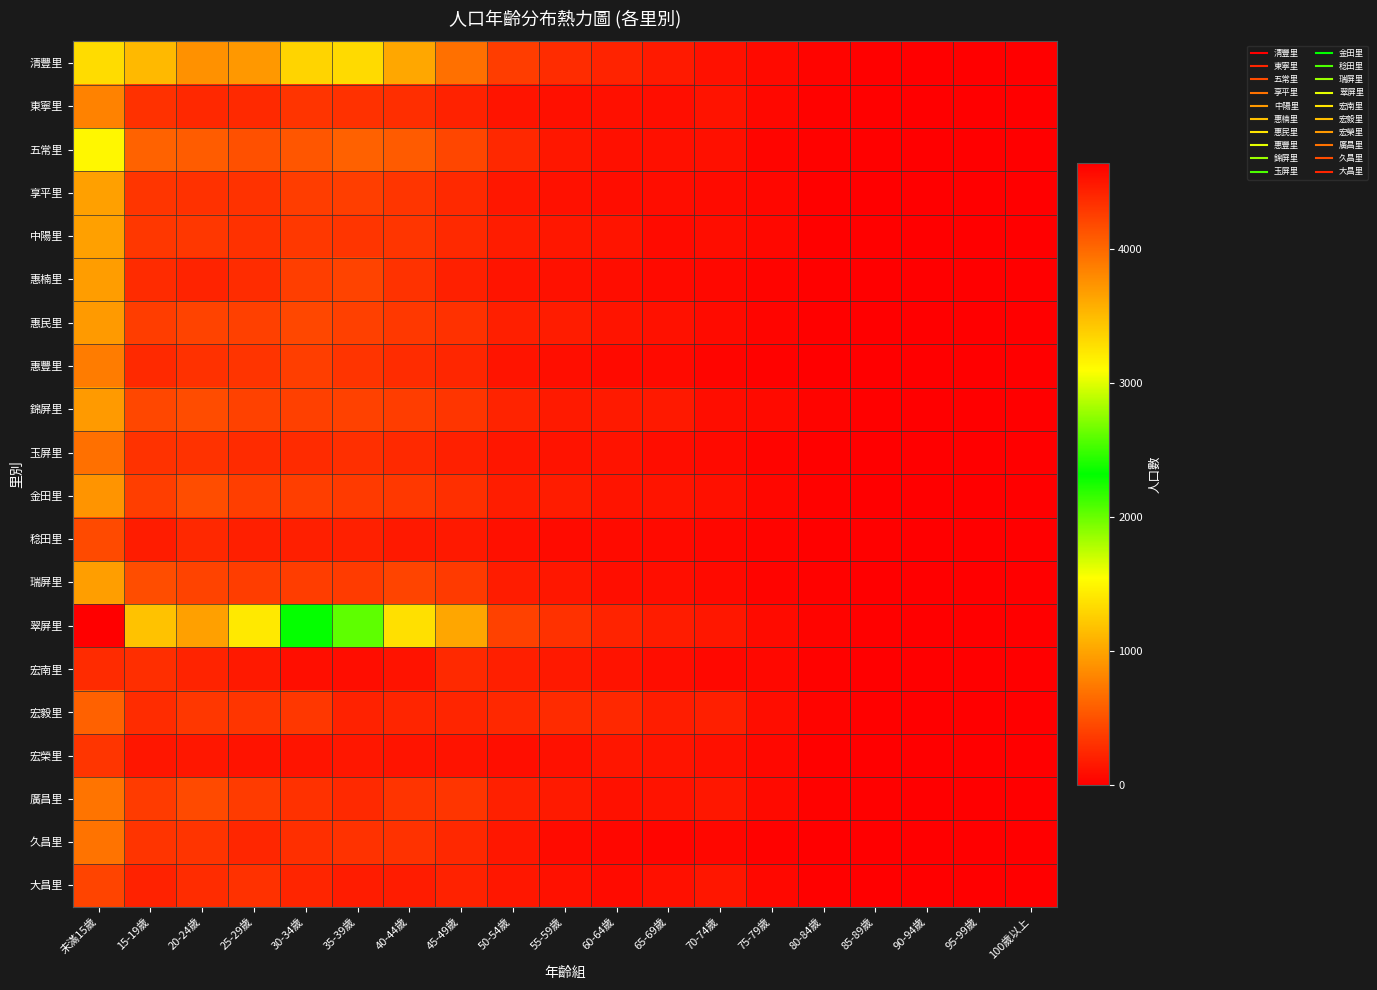

Reading left to right, list all the values displayed in this chart.

清豐里: 未滿15歲=3300	15-19歲=1128	20-24歲=884	25-29歲=927	30-34歲=1289	35-39歲=1324	40-44歲=1015	45-49歲=688	50-54歲=372	55-59歲=274	60-64歲=219	65-69歲=164	70-74歲=115	75-79歲=69	80-84歲=30	85-89歲=15	90-94歲=1	95-99歲=0	100歲以上=0
東寧里: 未滿15歲=795	15-19歲=303	20-24歲=245	25-29歲=254	30-34歲=323	35-39歲=303	40-44歲=281	45-49歲=217	50-54歲=127	55-59歲=105	60-64歲=105	65-69歲=93	70-74歲=123	75-79歲=59	80-84歲=26	85-89歲=10	90-94歲=1	95-99歲=0	100歲以上=0
五常里: 未滿15歲=1504	15-19歲=604	20-24歲=570	25-29歲=497	30-34歲=529	35-39歲=593	40-44歲=557	45-49歲=429	50-54歲=245	55-59歲=154	60-64歲=106	65-69歲=101	70-74歲=104	75-79歲=43	80-84歲=21	85-89歲=12	90-94歲=1	95-99歲=0	100歲以上=0
享平里: 未滿15歲=971	15-19歲=330	20-24歲=307	25-29歲=317	30-34歲=374	35-39歲=384	40-44歲=334	45-49歲=257	50-54歲=147	55-59歲=117	60-64歲=89	65-69歲=86	70-74歲=79	75-79歲=48	80-84歲=14	85-89歲=8	90-94歲=1	95-99歲=1	100歲以上=0
中陽里: 未滿15歲=971	15-19歲=337	20-24歲=338	25-29歲=304	30-34歲=345	35-39歲=333	40-44歲=330	45-49歲=257	50-54歲=174	55-59歲=149	60-64歲=129	65-69歲=77	70-74歲=86	75-79歲=59	80-84歲=16	85-89歲=12	90-94歲=1	95-99歲=0	100歲以上=0
惠楠里: 未滿15歲=956	15-19歲=263	20-24歲=226	25-29歲=272	30-34歲=388	35-39歲=412	40-44歲=317	45-49歲=208	50-54歲=128	55-59歲=109	60-64歲=82	65-69歲=65	70-74歲=60	75-79歲=30	80-84歲=14	85-89歲=4	90-94歲=2	95-99歲=1	100歲以上=1
惠民里: 未滿15歲=934	15-19歲=376	20-24歲=414	25-29歲=391	30-34歲=436	35-39歲=397	40-44歲=347	45-49歲=300	50-54歲=198	55-59歲=176	60-64歲=131	65-69歲=110	70-74歲=81	75-79歲=39	80-84歲=16	85-89歲=6	90-94歲=2	95-99歲=0	100歲以上=0
惠豐里: 未滿15歲=757	15-19歲=257	20-24歲=306	25-29歲=323	30-34歲=387	35-39歲=322	40-44歲=273	45-49歲=237	50-54歲=129	55-59歲=96	60-64歲=70	65-69歲=69	70-74歲=44	75-79歲=24	80-84歲=8	85-89歲=3	90-94歲=1	95-99歲=0	100歲以上=0
錦屏里: 未滿15歲=938	15-19歲=435	20-24歲=468	25-29歲=402	30-34歲=393	35-39歲=405	40-44歲=379	45-49歲=335	50-54歲=219	55-59歲=168	60-64歲=170	65-69歲=155	70-74歲=87	75-79歲=71	80-84歲=29	85-89歲=11	90-94歲=1	95-99歲=0	100歲以上=0
玉屏里: 未滿15歲=680	15-19歲=316	20-24歲=315	25-29歲=268	30-34歲=267	35-39歲=298	40-44歲=254	45-49歲=206	50-54歲=139	55-59歲=120	60-64歲=119	65-69歲=85	70-74歲=66	75-79歲=32	80-84歲=16	85-89歲=7	90-94歲=1	95-99歲=0	100歲以上=0
金田里: 未滿15歲=906	15-19歲=387	20-24歲=472	25-29歲=381	30-34歲=382	35-39歲=359	40-44歲=349	45-49歲=292	50-54歲=189	55-59歲=173	60-64歲=134	65-69歲=132	70-74歲=106	75-79歲=49	80-84歲=22	85-89歲=6	90-94歲=3	95-99歲=0	100歲以上=0
稔田里: 未滿15歲=454	15-19歲=180	20-24歲=249	25-29歲=192	30-34歲=194	35-39歲=205	40-44歲=160	45-49歲=162	50-54歲=100	55-59歲=78	60-64歲=77	65-69歲=64	70-74歲=47	75-79歲=34	80-84歲=15	85-89歲=10	90-94歲=0	95-99歲=0	100歲以上=0
瑞屏里: 未滿15歲=968	15-19歲=478	20-24歲=416	25-29歲=378	30-34歲=379	35-39歲=364	40-44歲=425	45-49歲=358	50-54歲=181	55-59歲=146	60-64歲=94	65-69歲=96	70-74歲=68	75-79歲=29	80-84歲=20	85-89歲=9	90-94歲=3	95-99歲=1	100歲以上=0
翠屏里: 未滿15歲=4640	15-19歲=1179	20-24歲=976	25-29歲=1418	30-34歲=2338	35-39歲=2035	40-44歲=1368	45-49歲=1008	50-54歲=401	55-59歲=300	60-64歲=222	65-69歲=173	70-74歲=154	75-79歲=74	80-84歲=32	85-89歲=13	90-94歲=3	95-99歲=0	100歲以上=0
宏南里: 未滿15歲=269	15-19歲=287	20-24歲=221	25-29歲=157	30-34歲=97	35-39歲=88	40-44歲=118	45-49歲=259	50-54歲=192	55-59歲=157	60-64歲=119	65-69歲=84	70-74歲=61	75-79歲=57	80-84歲=24	85-89歲=7	90-94歲=1	95-99歲=2	100歲以上=0
宏毅里: 未滿15歲=598	15-19歲=275	20-24歲=336	25-29歲=332	30-34歲=336	35-39歲=211	40-44歲=230	45-49歲=233	50-54歲=245	55-59歲=265	60-64歲=251	65-69歲=189	70-74歲=194	75-79歲=86	80-84歲=28	85-89歲=10	90-94歲=0	95-99歲=1	100歲以上=1
宏榮里: 未滿15歲=329	15-19歲=138	20-24歲=145	25-29歲=120	30-34歲=134	35-39歲=146	40-44歲=131	45-49歲=118	50-54歲=97	55-59歲=114	60-64歲=144	65-69歲=131	70-74歲=101	75-79歲=57	80-84歲=11	85-89歲=9	90-94歲=3	95-99歲=0	100歲以上=0
廣昌里: 未滿15歲=712	15-19歲=365	20-24歲=455	25-29歲=371	30-34歲=302	35-39歲=262	40-44歲=319	45-49歲=333	50-54歲=201	55-59歲=171	60-64歲=113	65-69歲=120	70-74歲=152	75-79歲=66	80-84歲=21	85-89歲=12	90-94歲=1	95-99歲=0	100歲以上=0
久昌里: 未滿15歲=698	15-19歲=320	20-24歲=324	25-29歲=244	30-34歲=298	35-39歲=315	40-44歲=313	45-49歲=250	50-54歲=146	55-59歲=74	60-64歲=50	65-69歲=40	70-74歲=52	75-79歲=23	80-84歲=3	85-89歲=1	90-94歲=0	95-99歲=0	100歲以上=0
大昌里: 未滿15歲=421	15-19歲=212	20-24歲=273	25-29歲=304	30-34歲=232	35-39歲=181	40-44歲=177	45-49歲=216	50-54歲=154	55-59歲=115	60-64歲=78	65-69歲=108	70-74歲=137	75-79歲=57	80-84歲=16	85-89歲=7	90-94歲=5	95-99歲=0	100歲以上=0